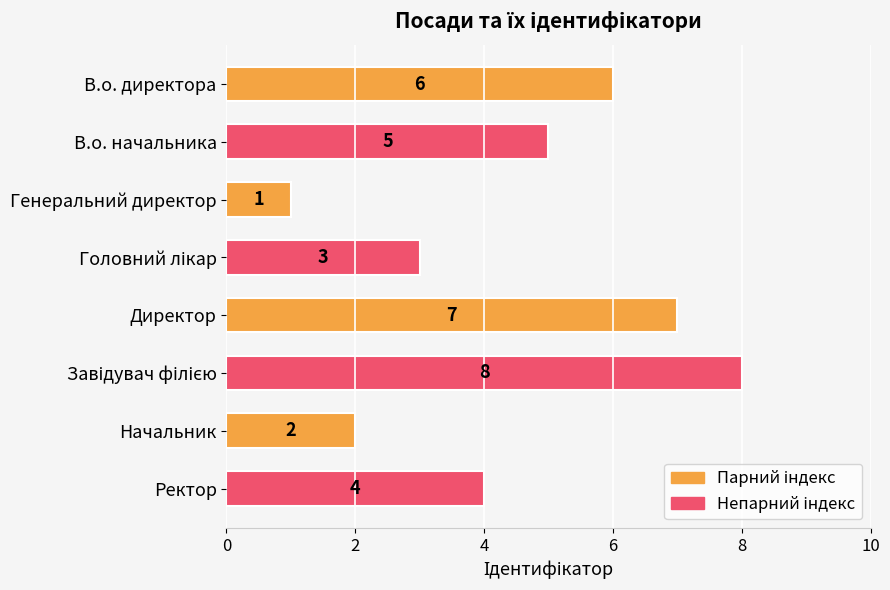

What is the sum of all values?

36